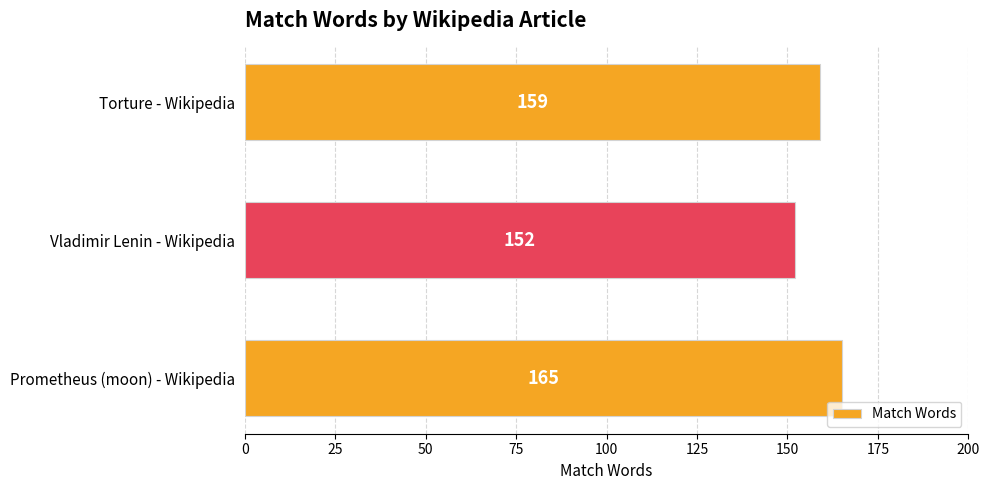

List the labels in order of value, largest first.

Prometheus (moon) - Wikipedia, Torture - Wikipedia, Vladimir Lenin - Wikipedia